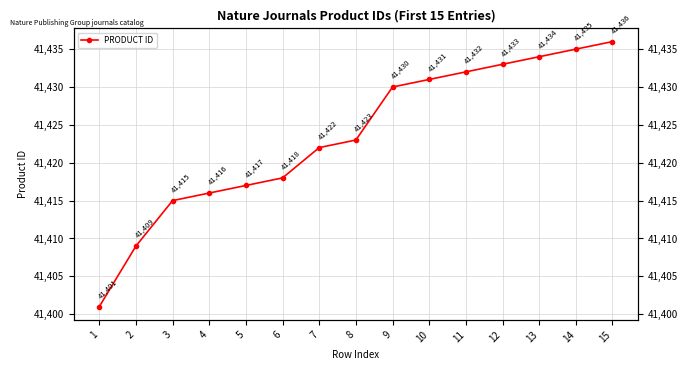

What is the maximum value shown in the chart?

41436